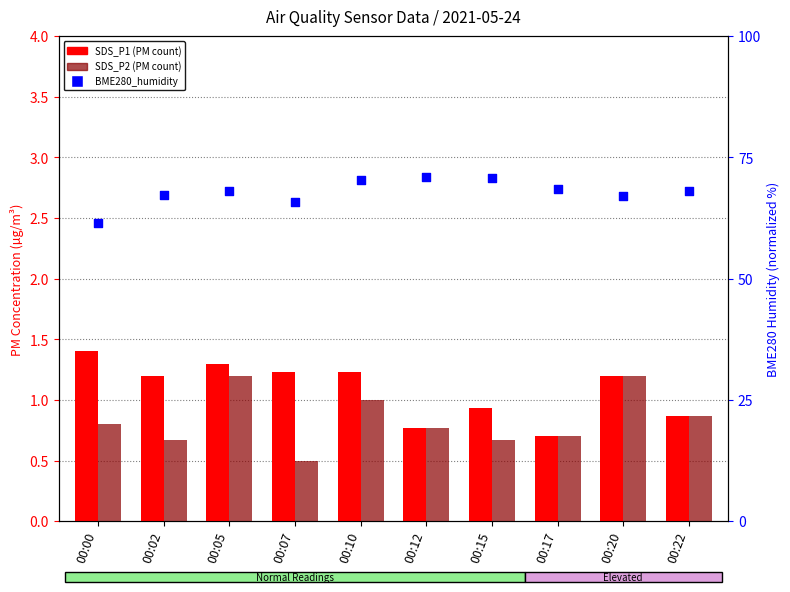

Which series has the widest spread of Y values?

BME280_humidity